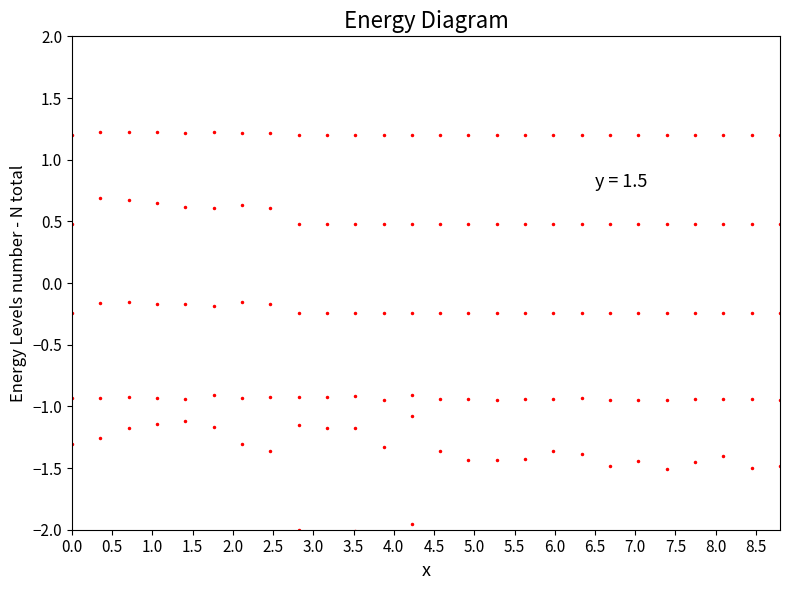

What is the difference between the second highest and minimum values in the Coastal_Nitrate series?

0.1